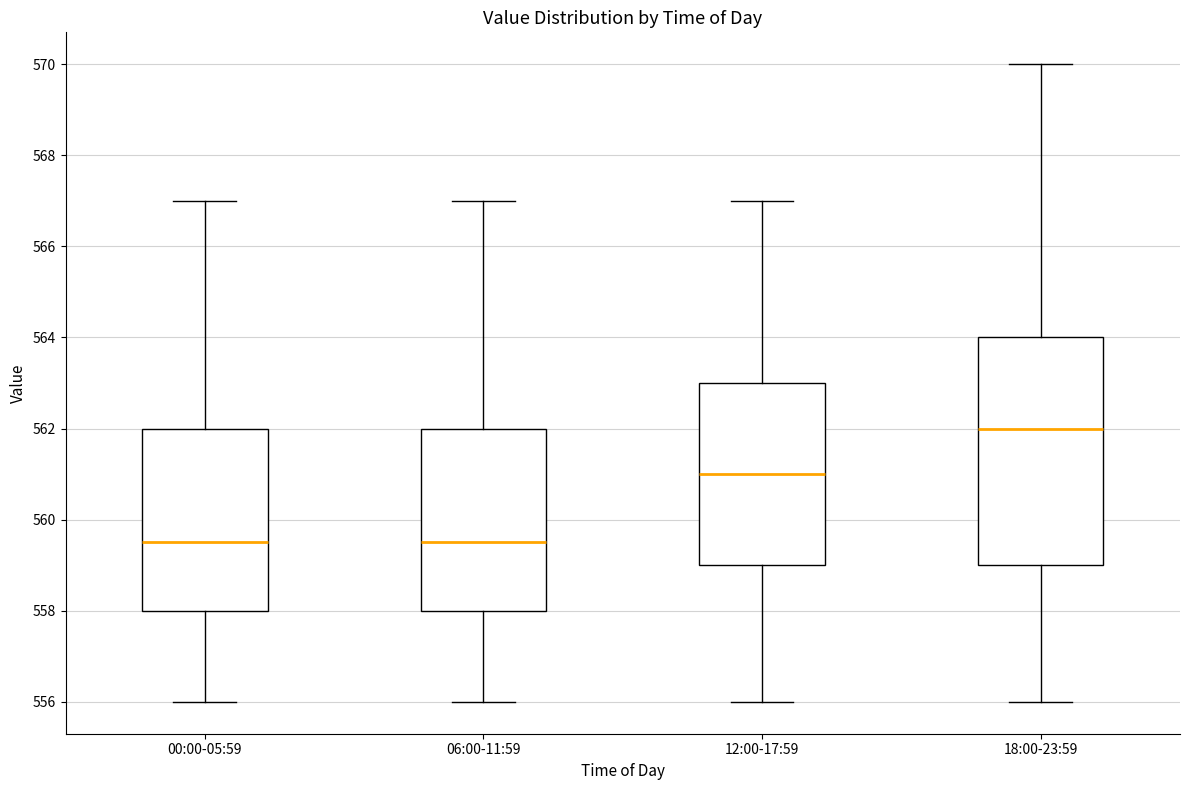

Which box has the highest median line?

18:00-23:59